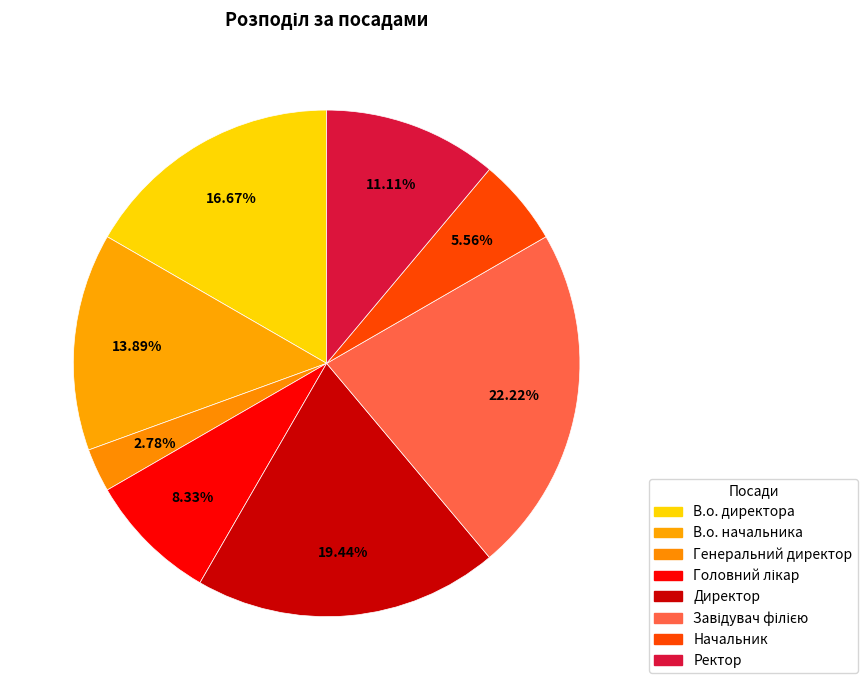

Does Завідувач філією account for over 50% of the chart?

No